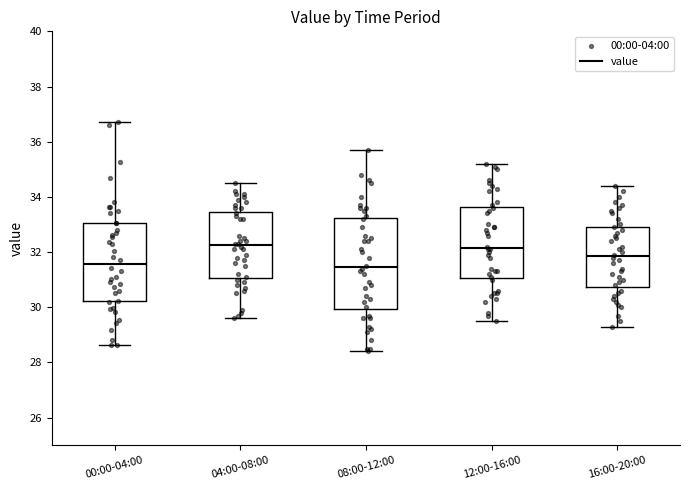

Comparing the boxes themselves (not the whiskers), which one is the tallest?

08:00-12:00